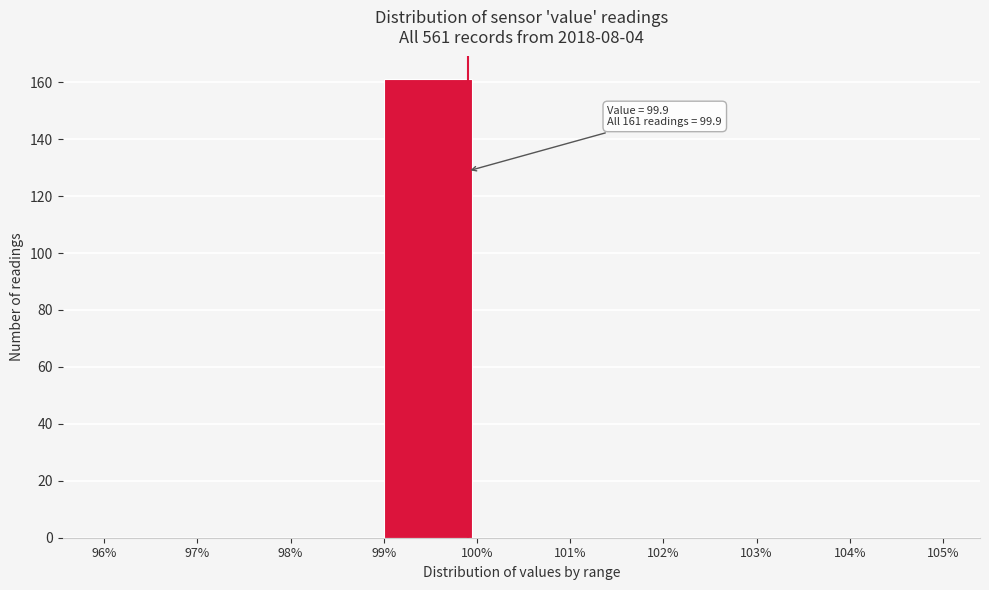

Over which range of the x-axis is the bar tallest?

99% to 100%